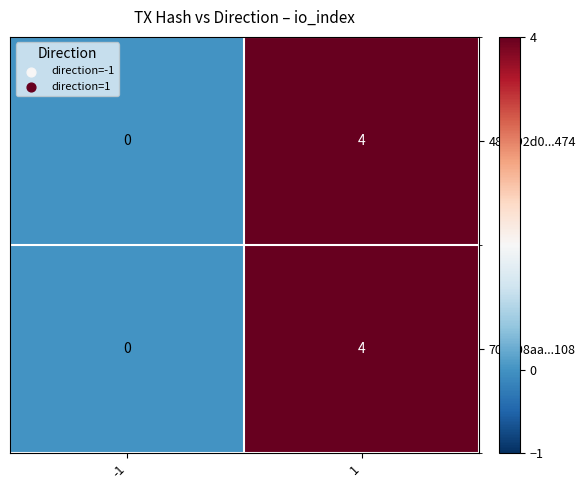

The 48e892d0...474 series shows 4 at 1. True or false?

True